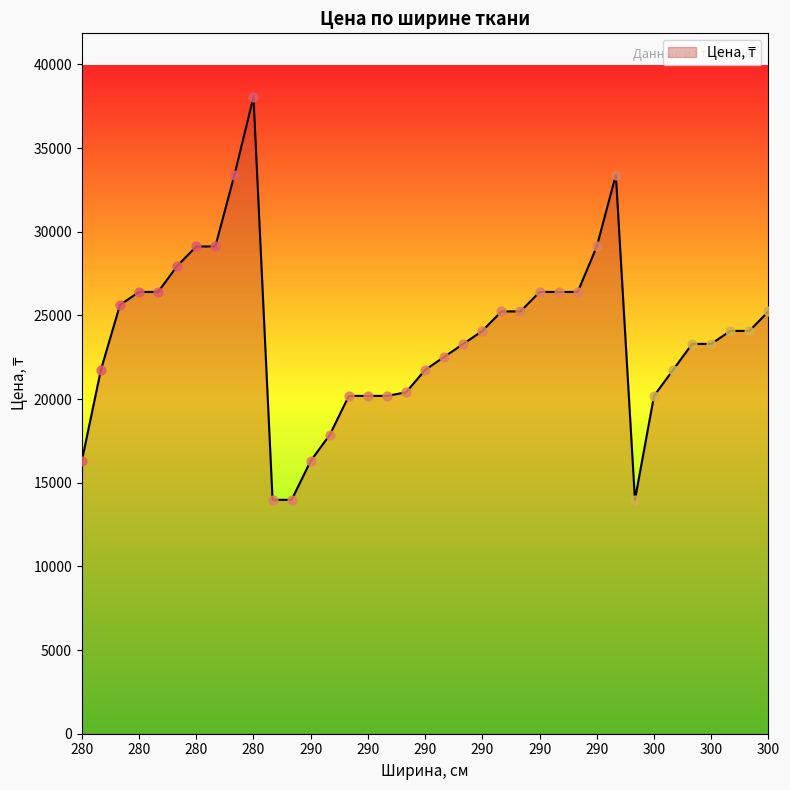

What is the greatest value displayed?

38049